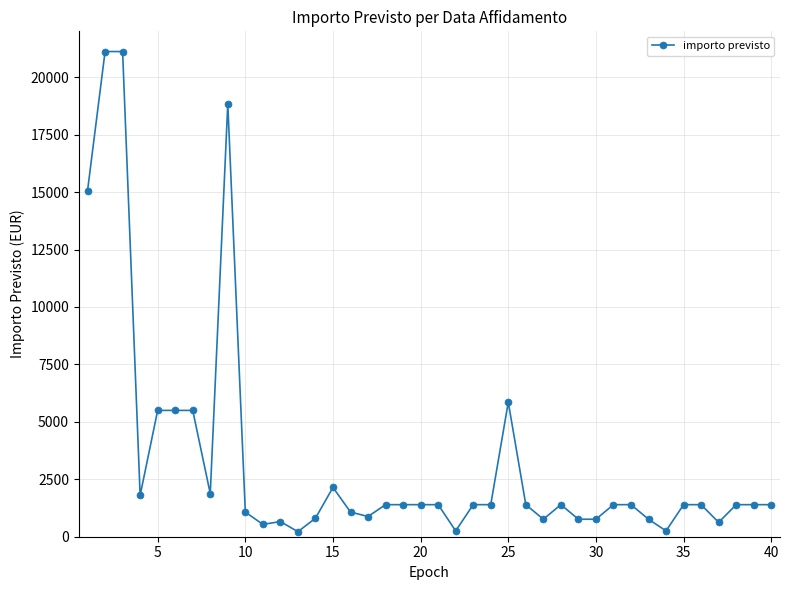

What is the sum of all values?

134685.2